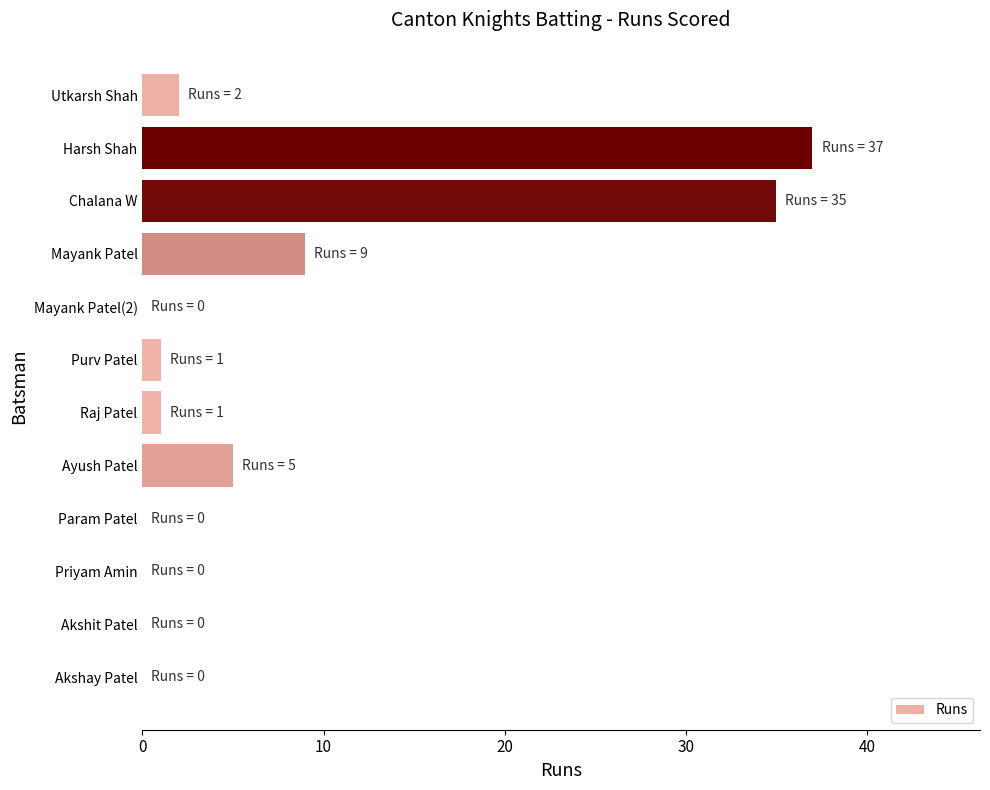

What is the change in value from Mayank Patel(2) to Purv Patel?

+1